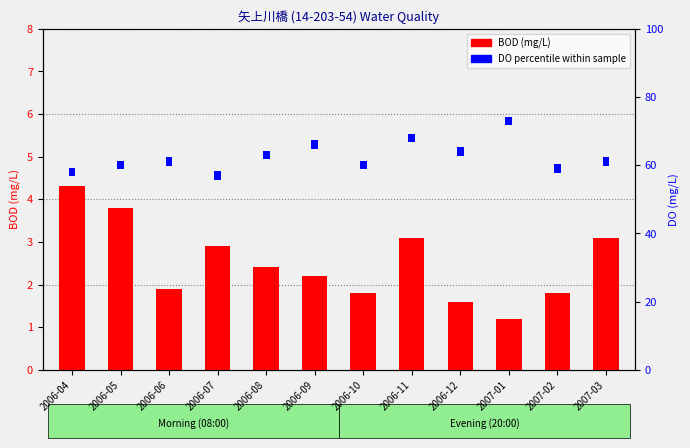

Between 2006-07 and 2006-12, which is larger?

2006-07